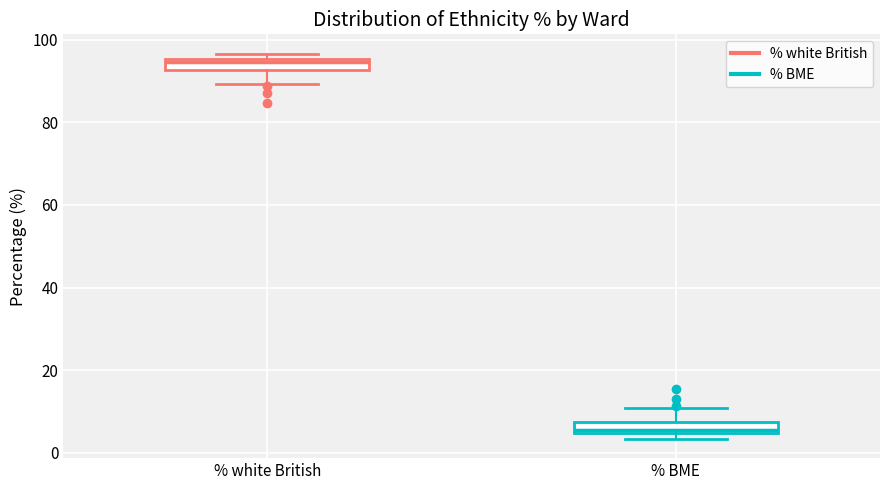

Which box's median line is the highest?

% white British